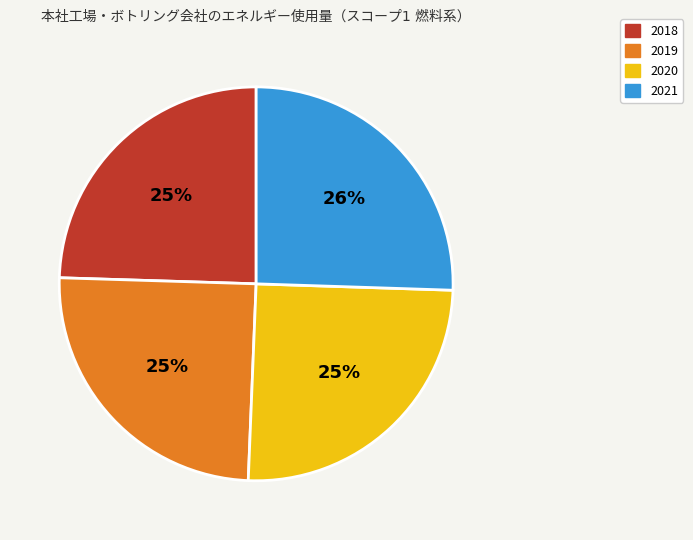

How many segments does this pie chart have?

4